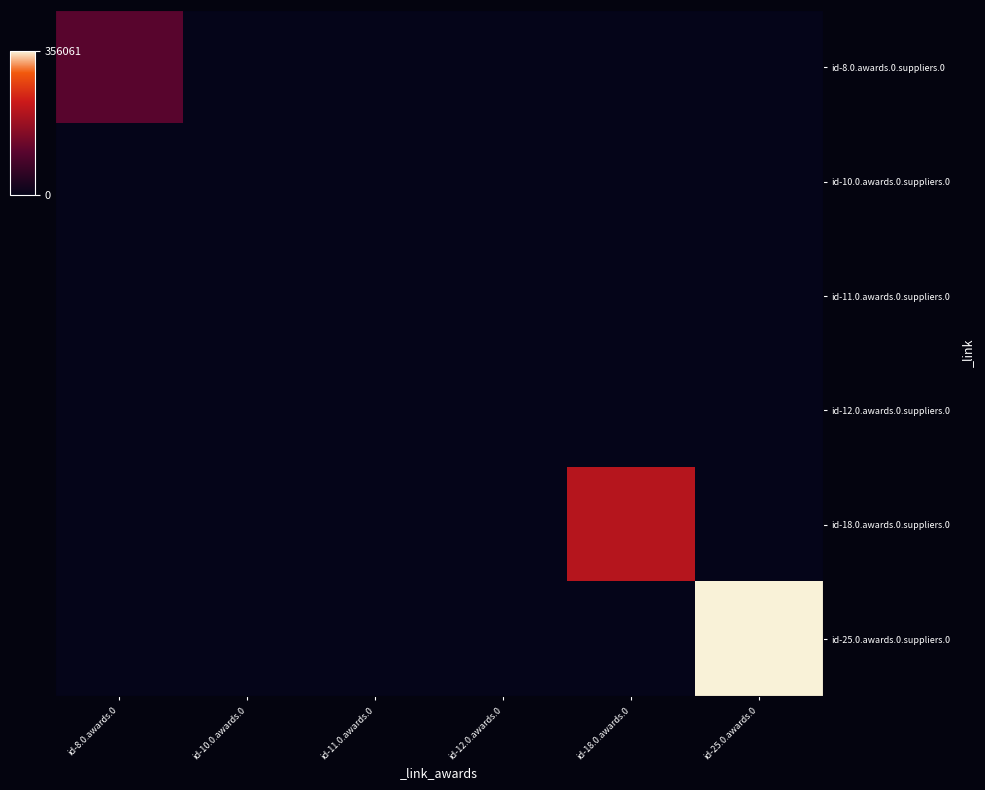

What is the maximum value shown in the chart?

356061